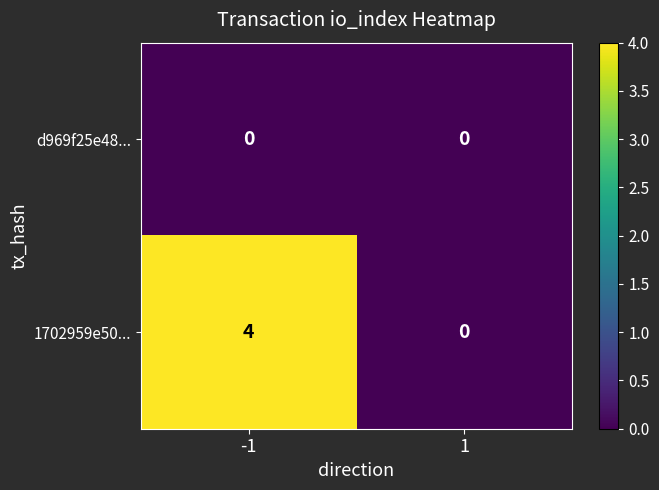

Rank the series by their maximum value, from highest to lowest.

1702959e50..., d969f25e48...